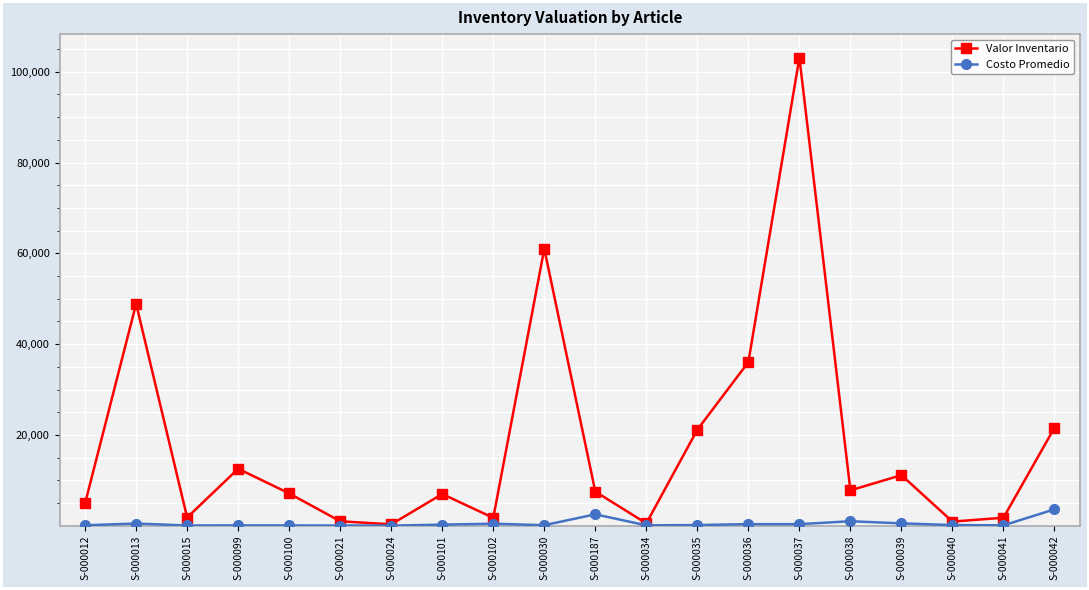

Rank the series by their average value, from highest to lowest.

Valor Inventario, Costo Promedio